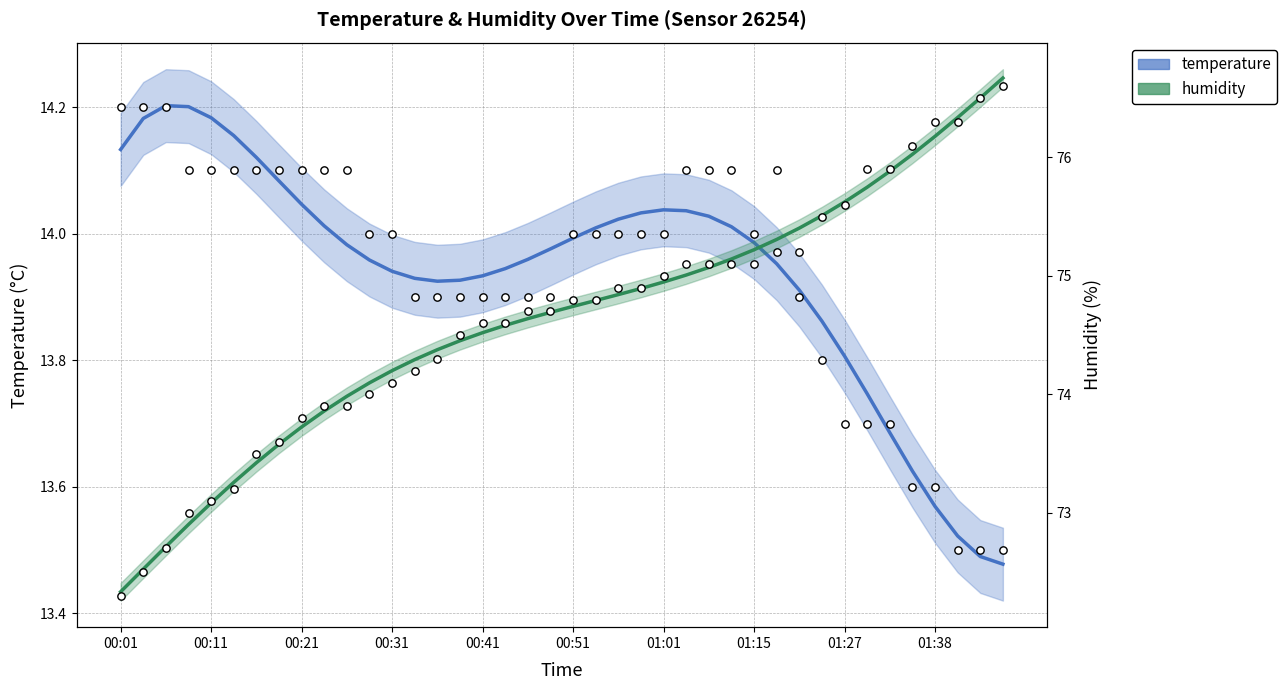

Which series contains the highest Y value?

humidity